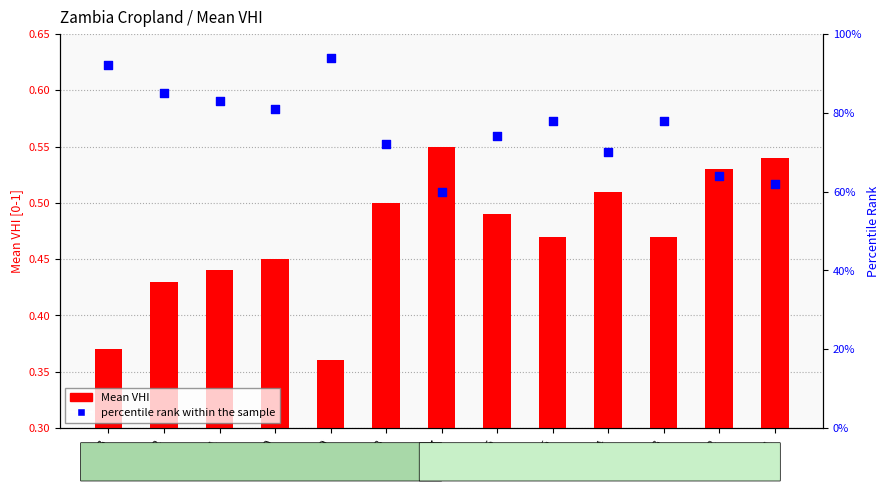

At how many categories does at least one series exceed 0?

13